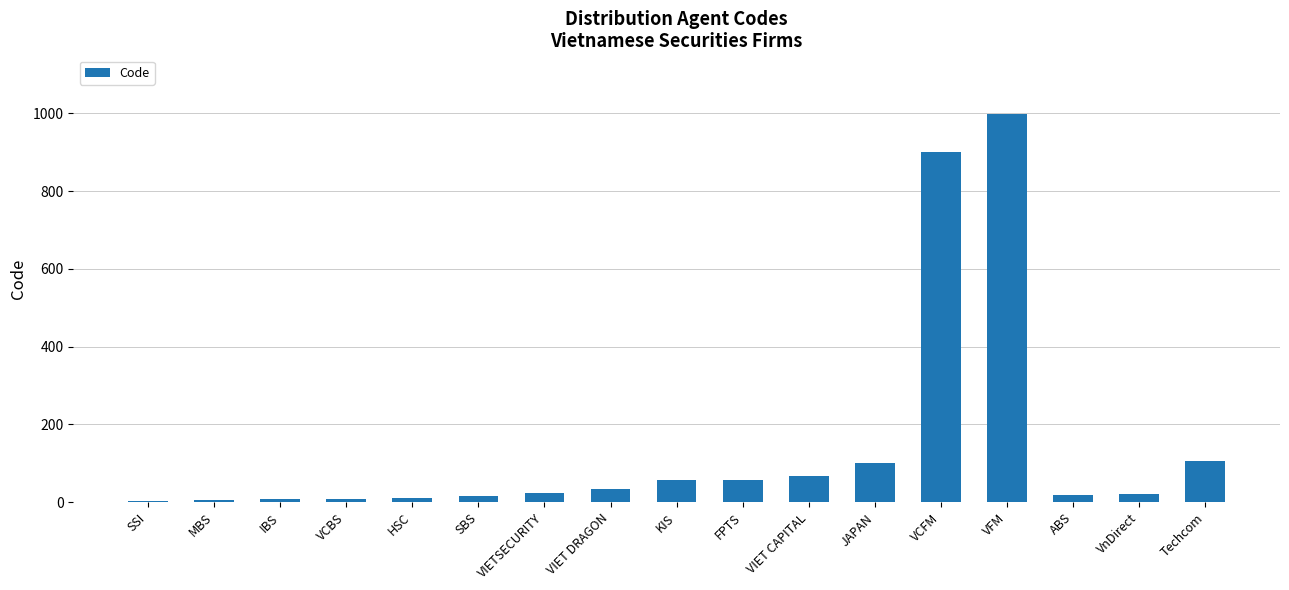

What is the sum of the values at VIET CAPITAL and VIET DRAGON?

101